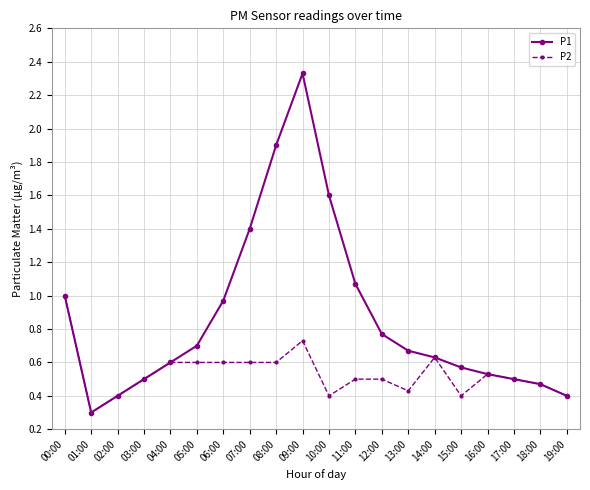

Which series has the widest spread of values?

P1